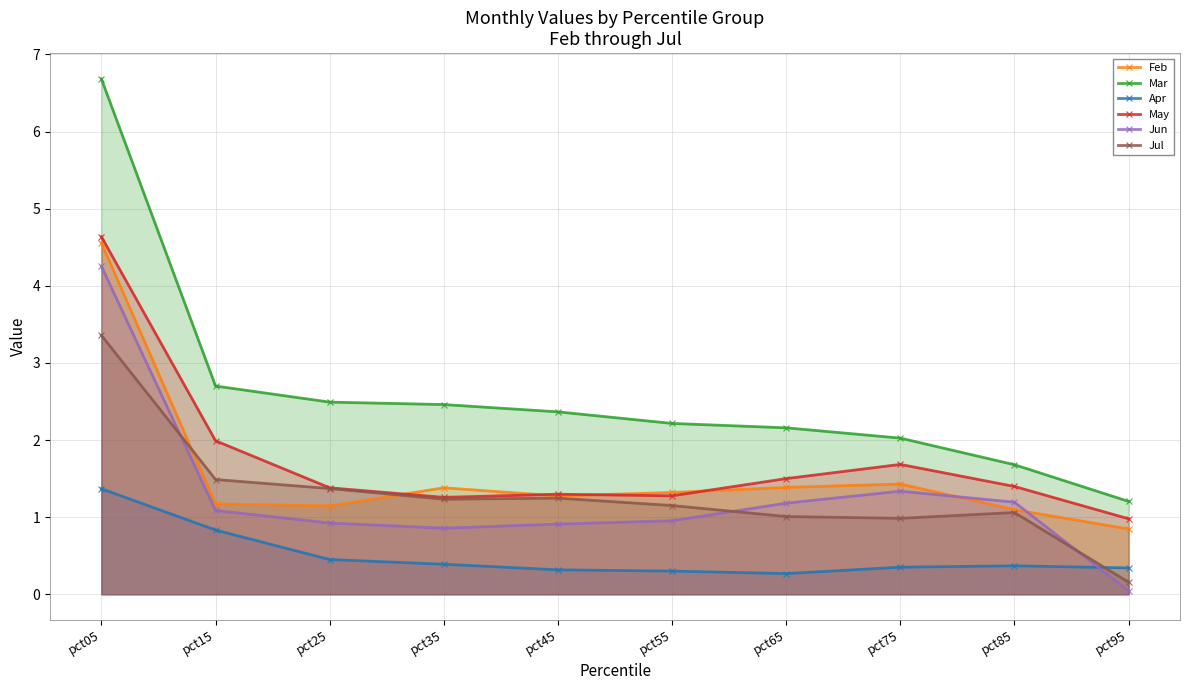

How many lines are shown in the chart?

6